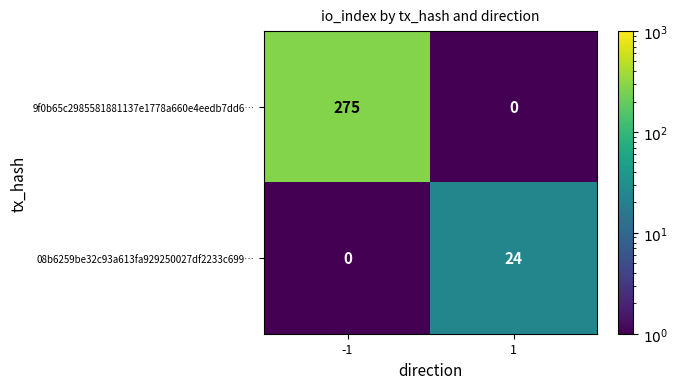

Which series changed the most between -1 and 1?

9f0b65c2985581881137e1778a660e4eedb7dd6…